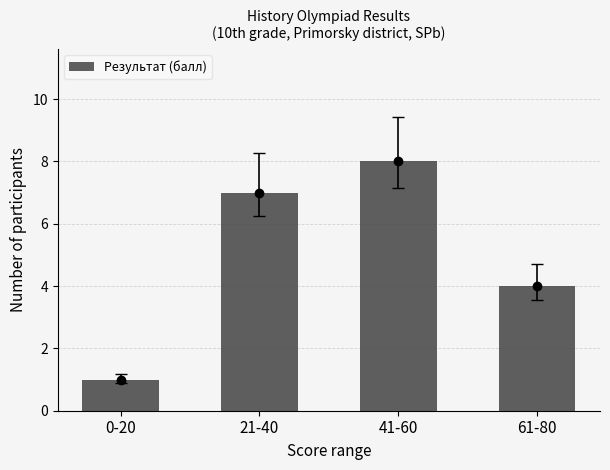

List the labels in order of value, smallest first.

0-20, 61-80, 21-40, 41-60